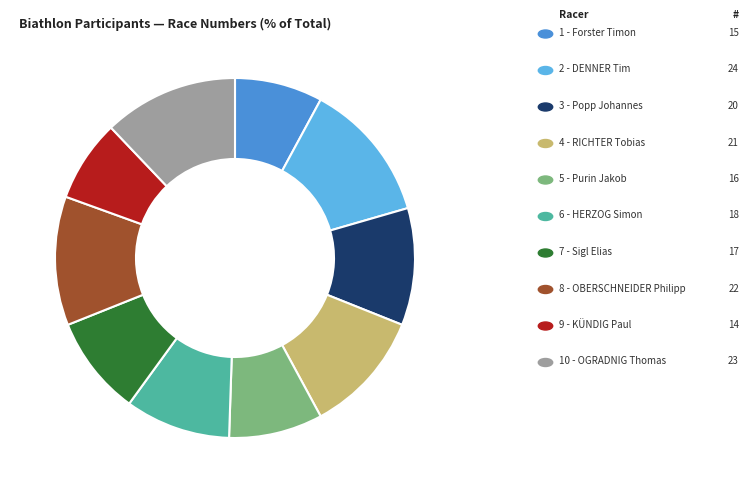

Which category has the biggest portion of the pie?

2 - DENNER Tim